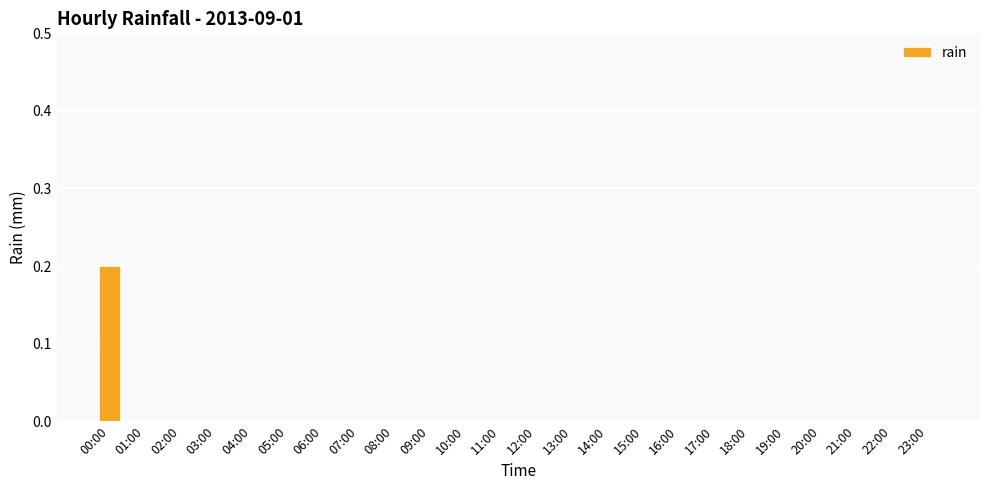

The value at 13:00 is -0.1. True or false?

False